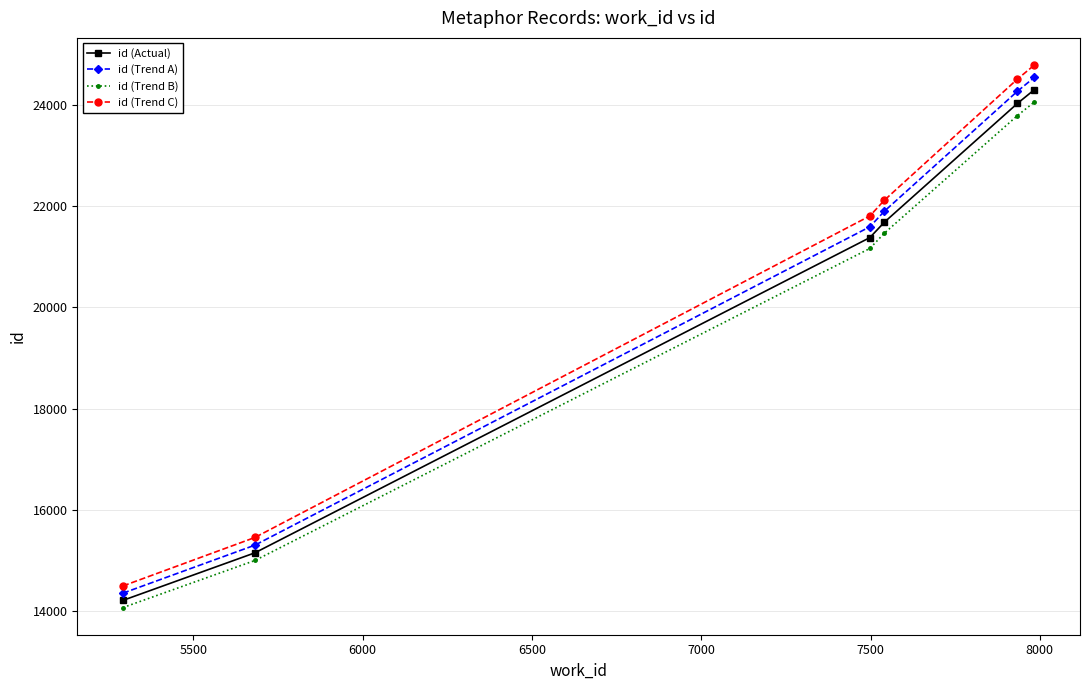

How many lines are shown in the chart?

4